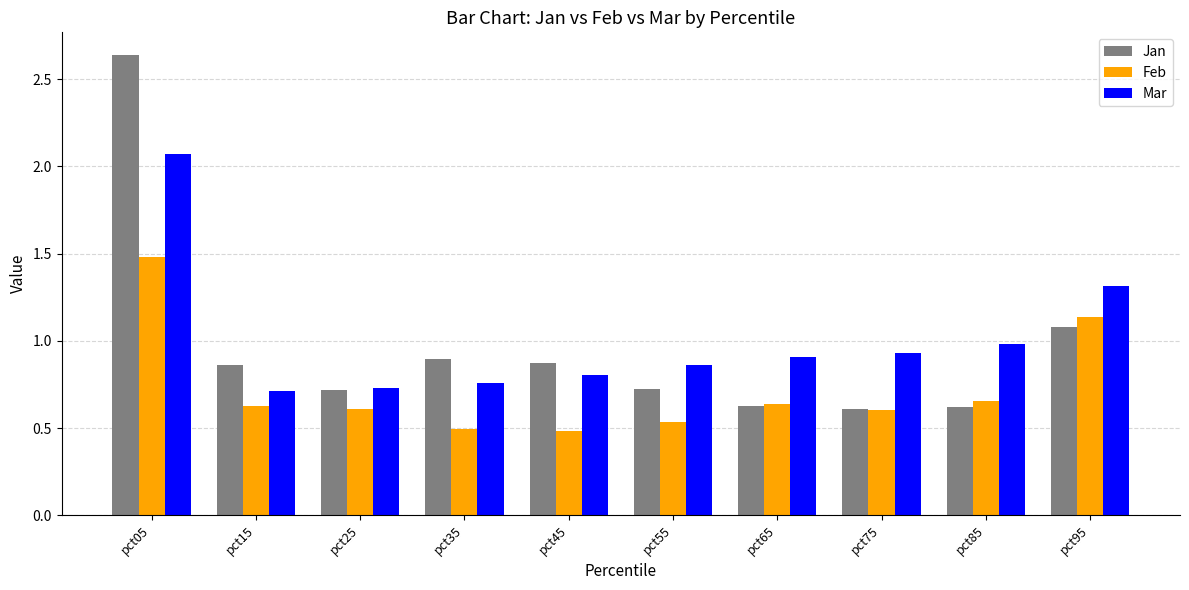

Count the number of data series in this chart.

3